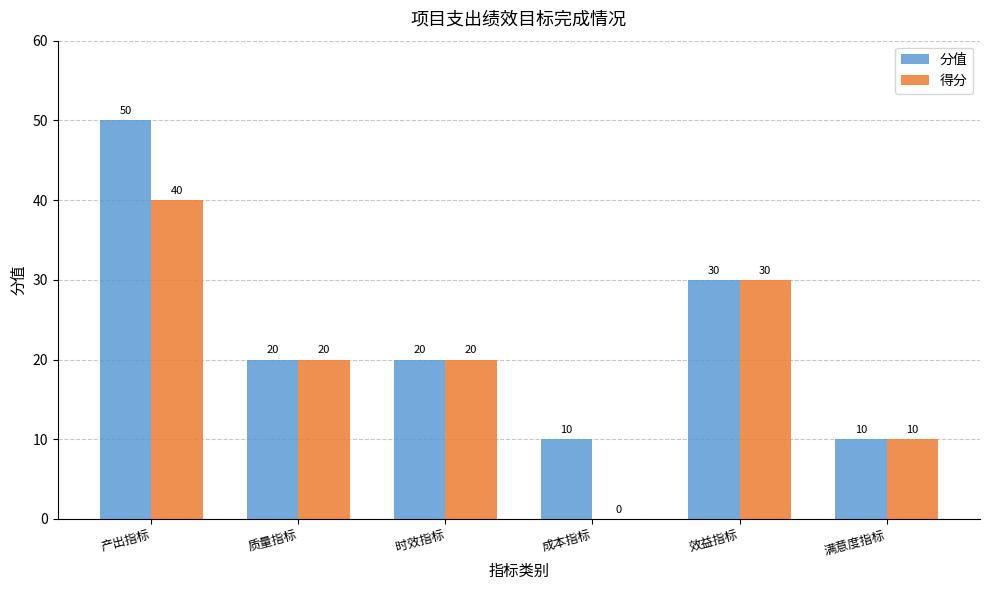

What is the sum of the 得分 values at 满意度指标 and 产出指标?

50